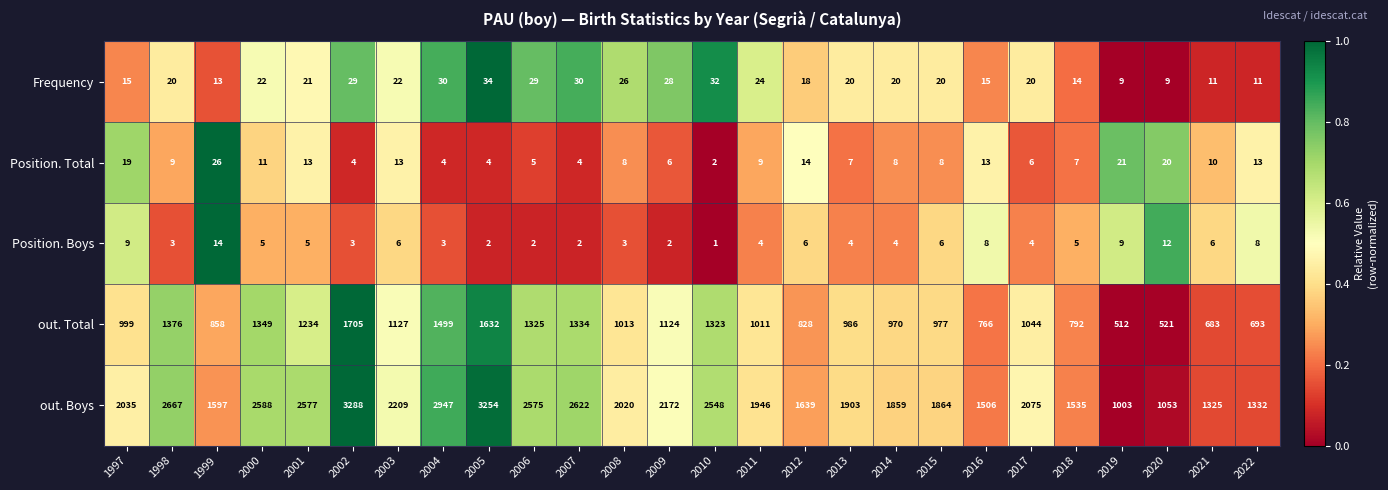

At 2007, list the series in order from largest to smallest.

out. Boys, out. Total, Frequency, Position. Total, Position. Boys